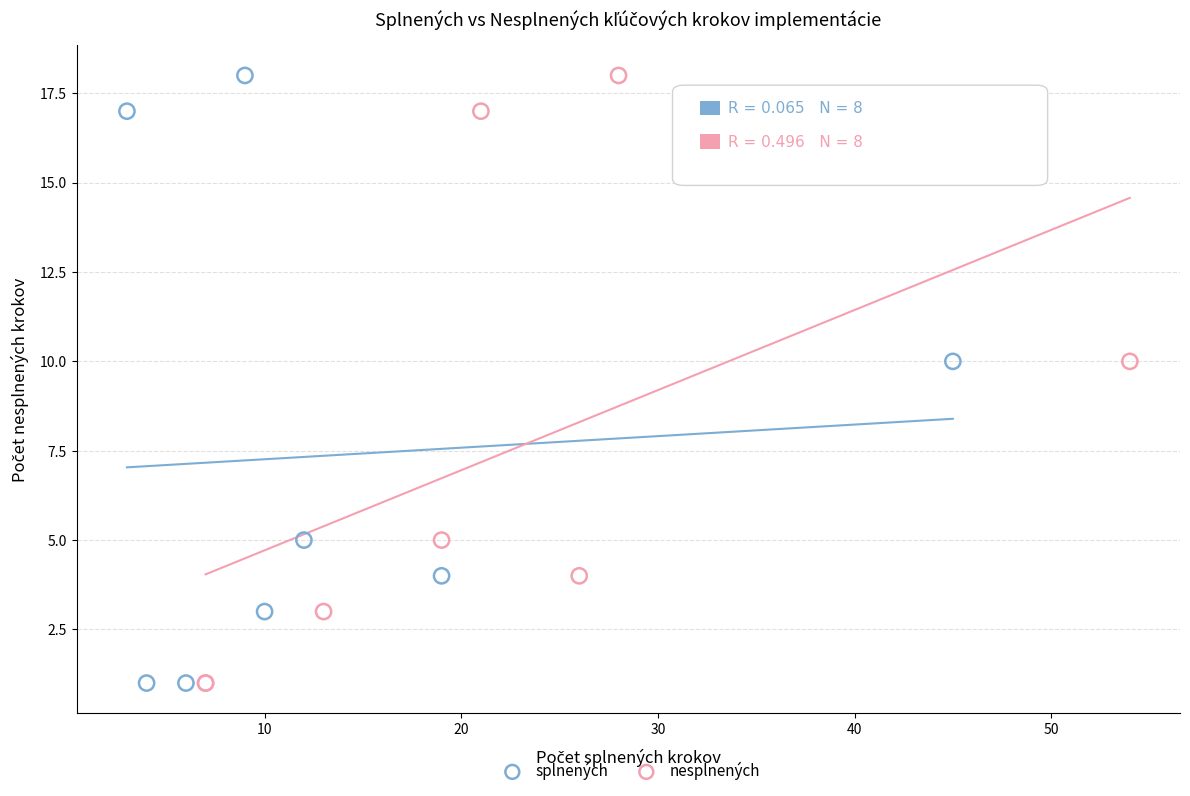

What are all the series names shown in the legend?

splnených, nesplnených